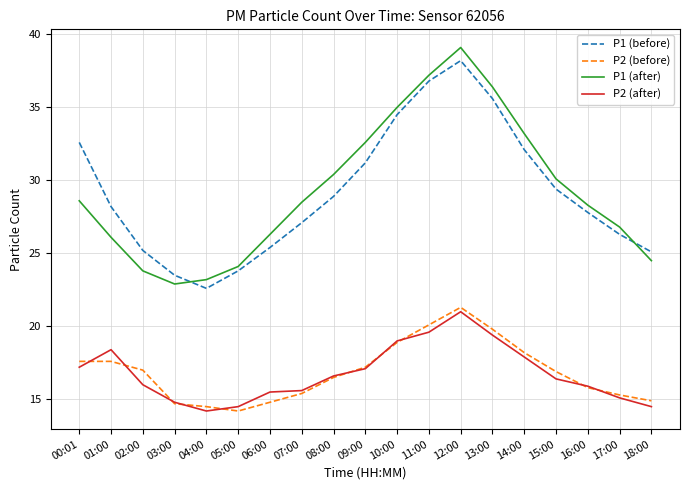

What is the highest value of the P2 (before) series?

21.3